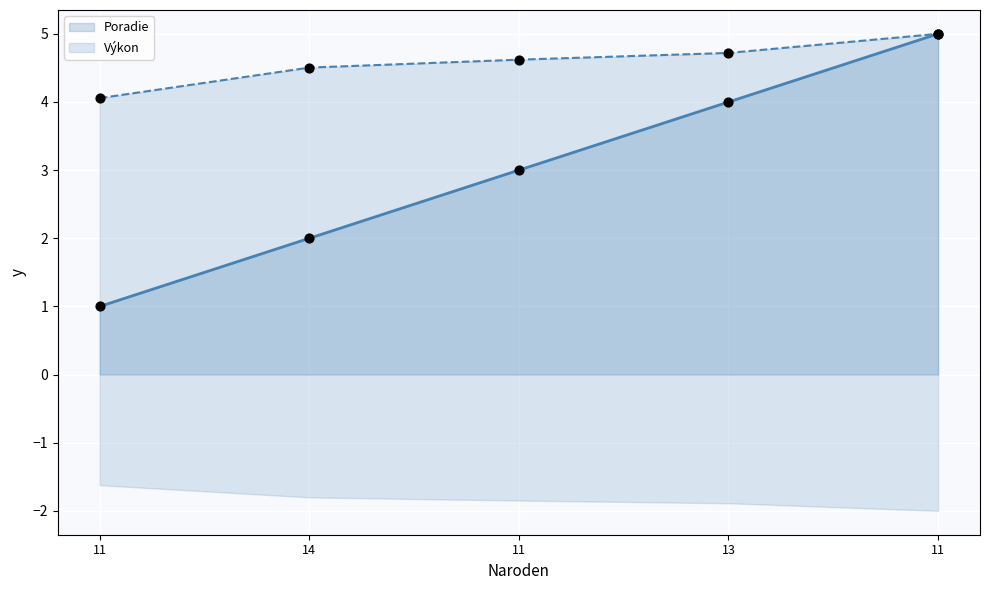

Which series has the largest total across all categories?

Výkon